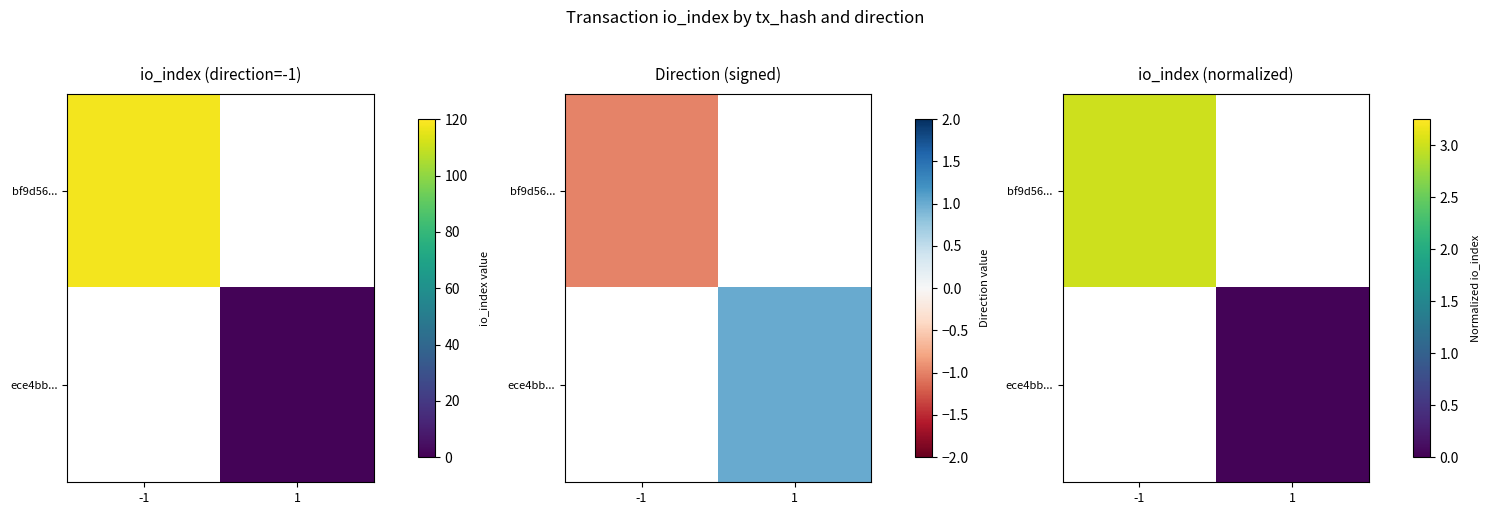

Which series has the largest range (max minus min)?

bf9d56...